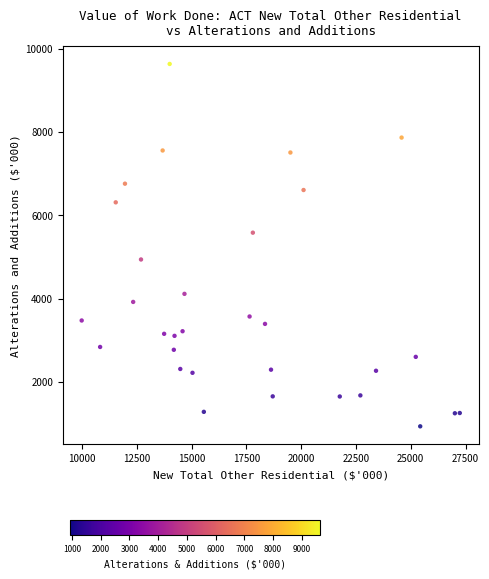

What is the range of Y values (max minus min)?

8707